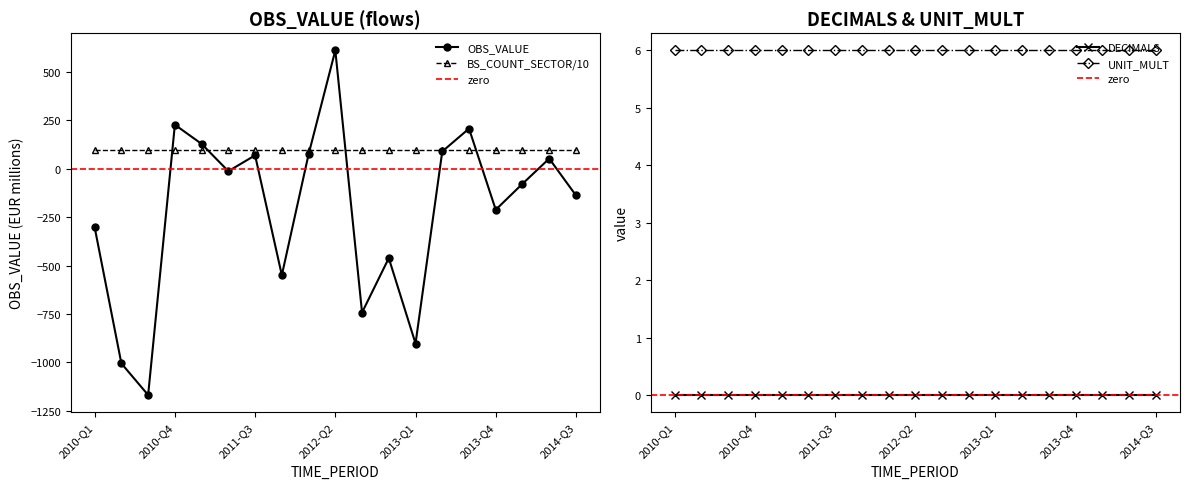

Reading left to right, transcribe all the data shown in this chart.

OBS_VALUE: -302	-1005	-1168	228	129	-12	70	-549	75	612	-742	-461	-902	90	208	-211	-77	53	-137
BS_COUNT_SECTOR: 1000	1000	1000	1000	1000	1000	1000	1000	1000	1000	1000	1000	1000	1000	1000	1000	1000	1000	1000
DECIMALS: 0	0	0	0	0	0	0	0	0	0	0	0	0	0	0	0	0	0	0
UNIT_MULT: 6	6	6	6	6	6	6	6	6	6	6	6	6	6	6	6	6	6	6